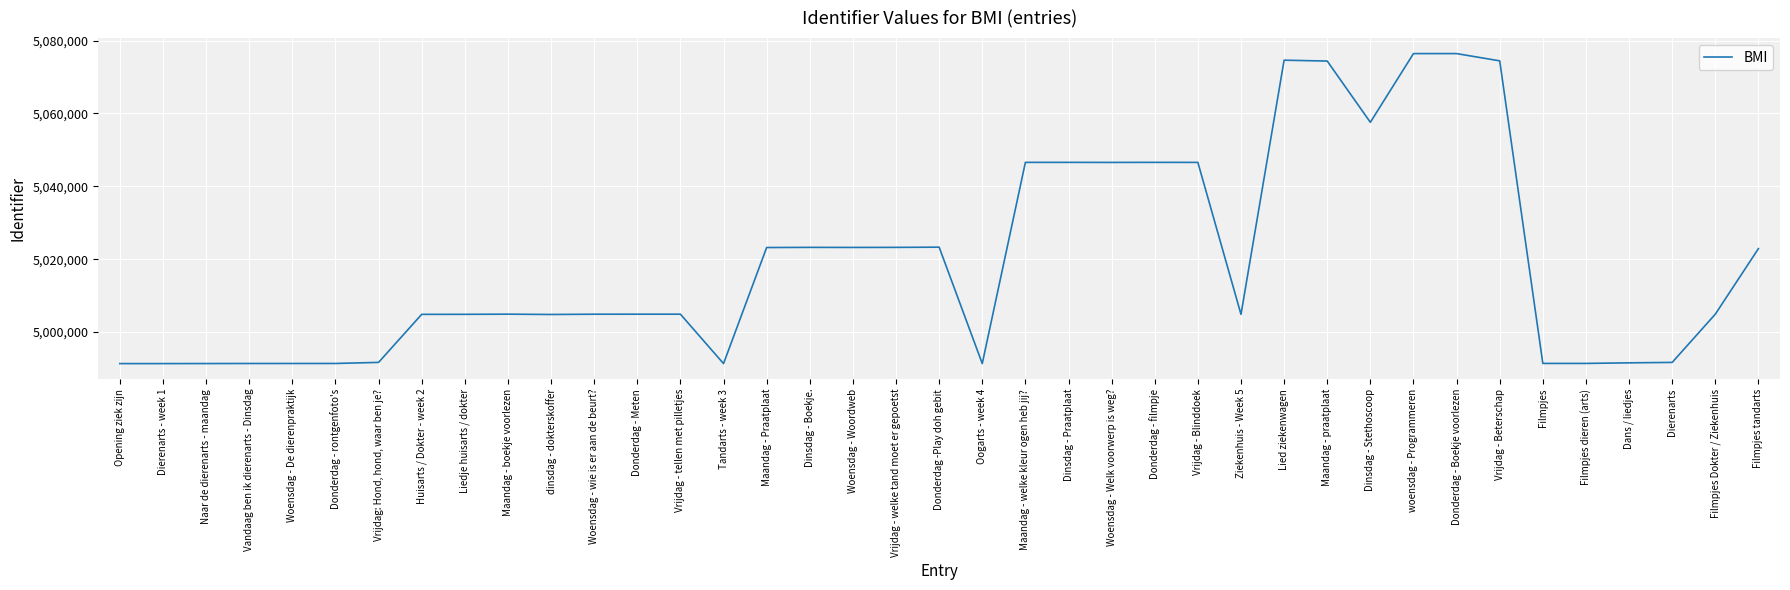

What is the greatest value displayed?

5076441